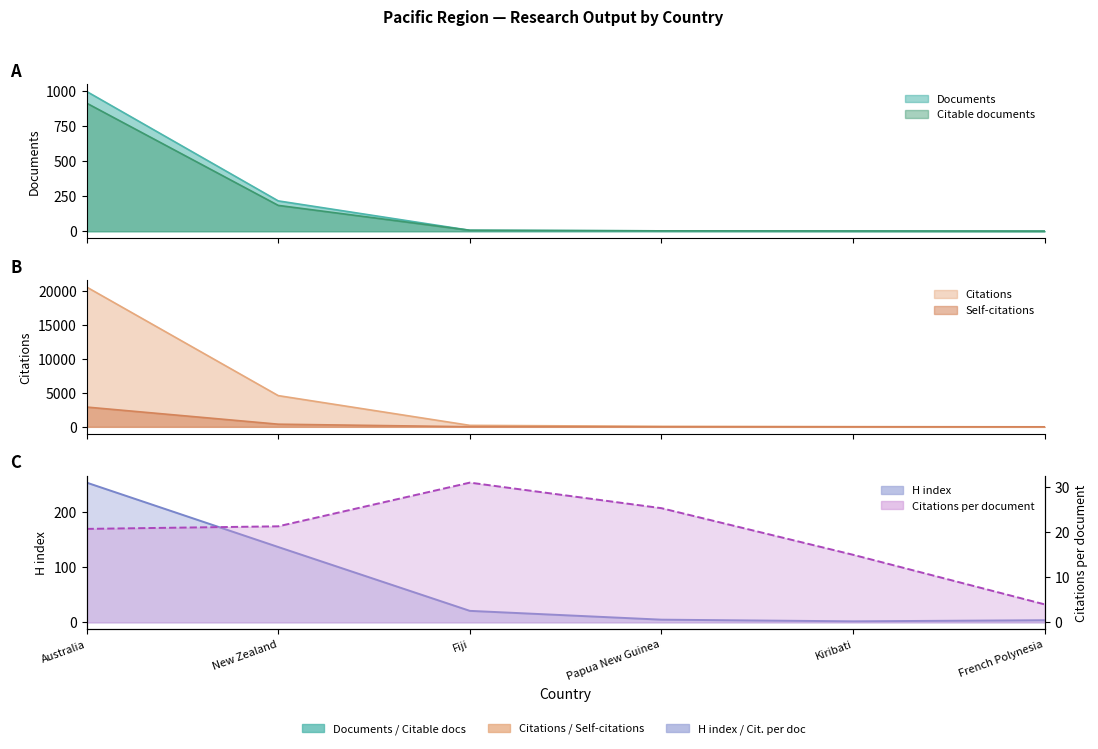

Where is the first local minimum for H index?

Kiribati